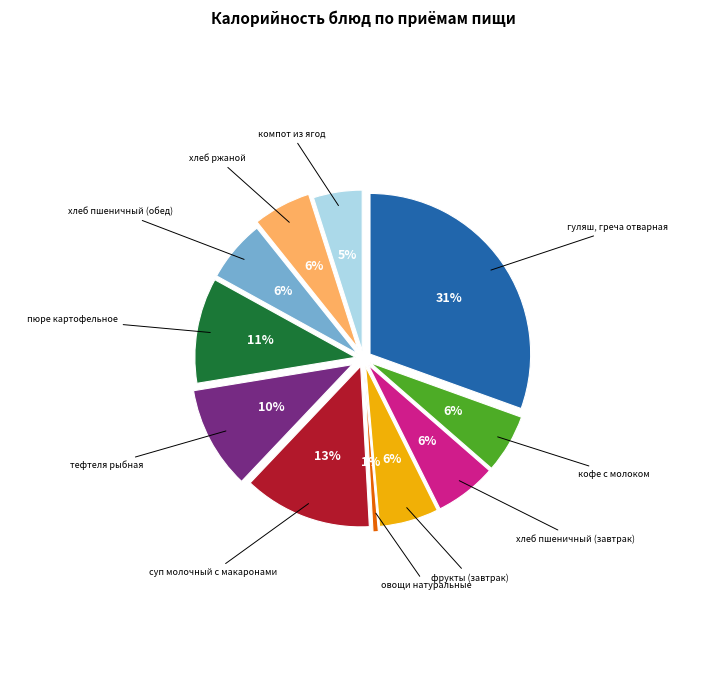

Combined, what portion of the pie is тефтеля рыбная and суп молочный с макаронами?

23.3%